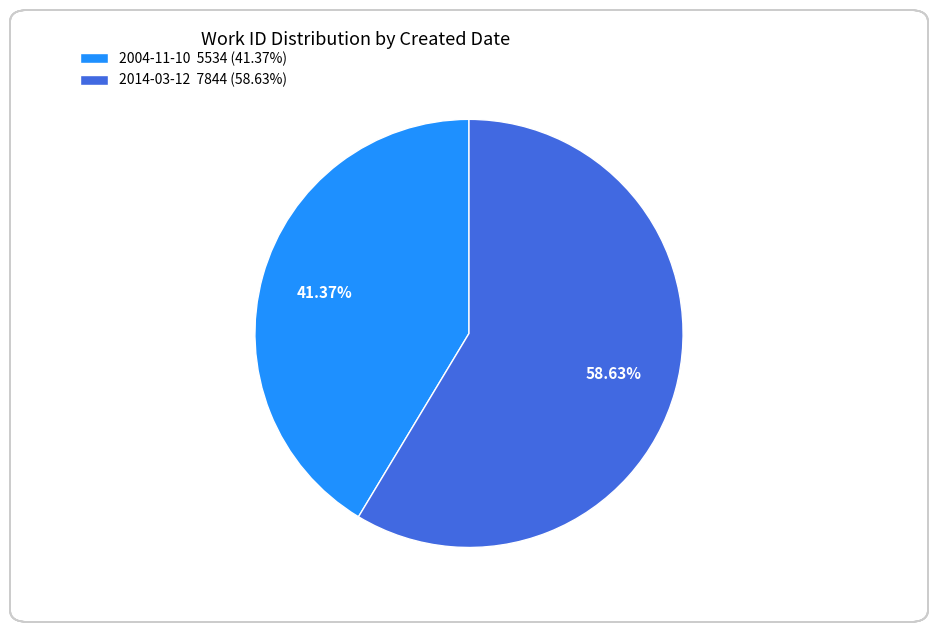

Is it true that 2004-11-10 is 41% of the pie?

True